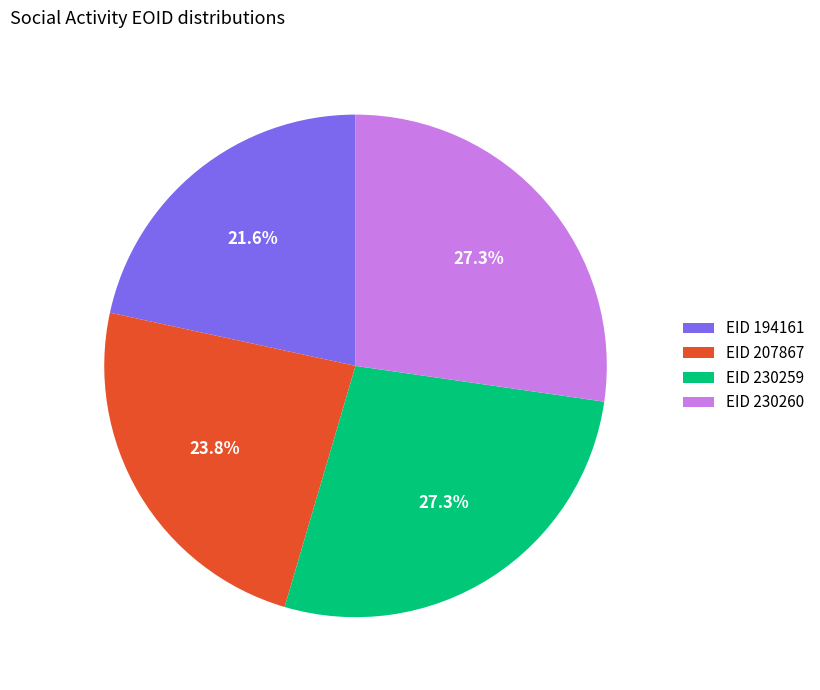

Approximately how many times larger is the value at EID 230260 compared to EID 194161?

1.3